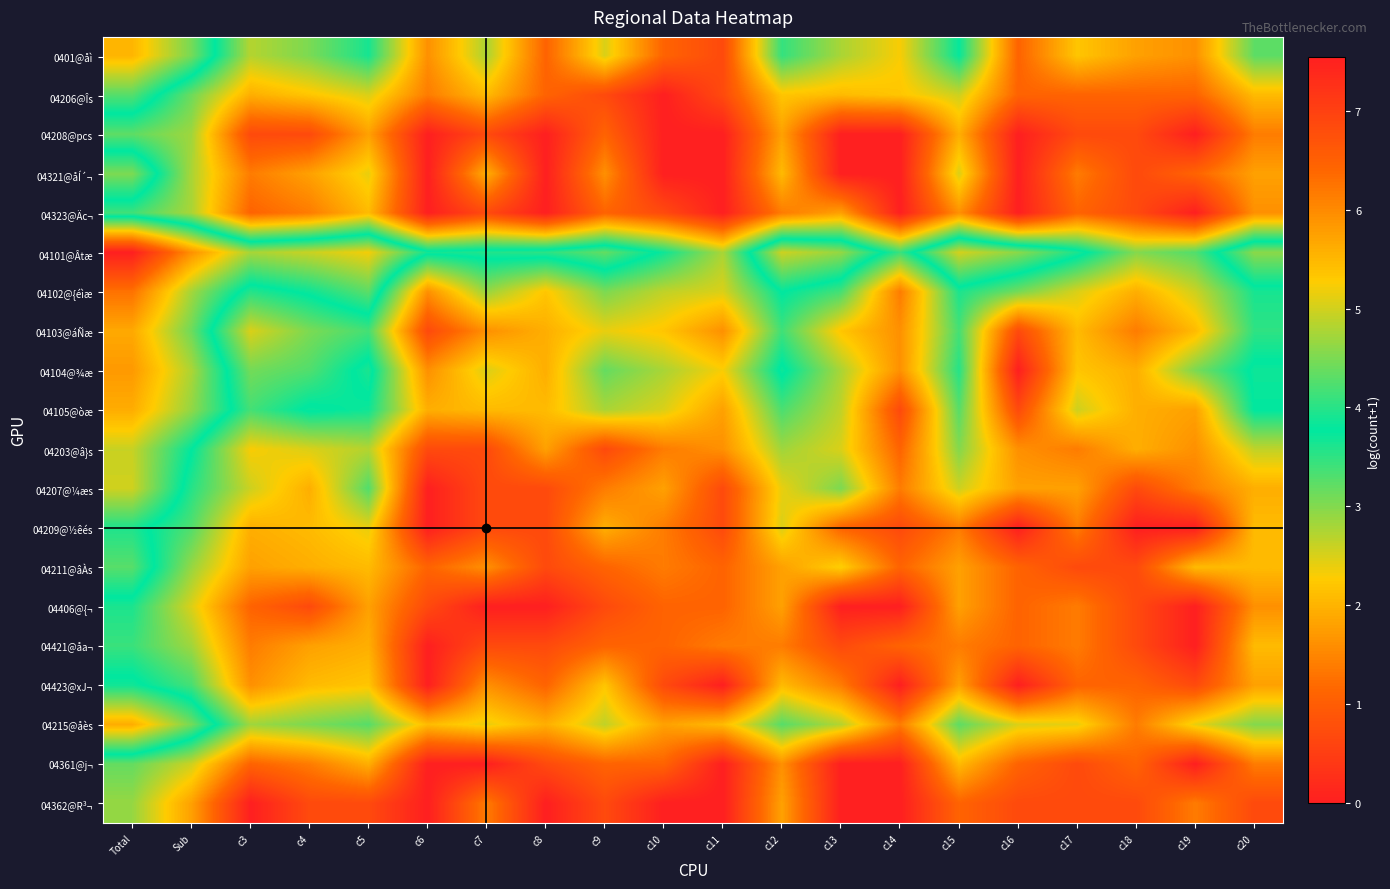

How many data points does each series have?

20